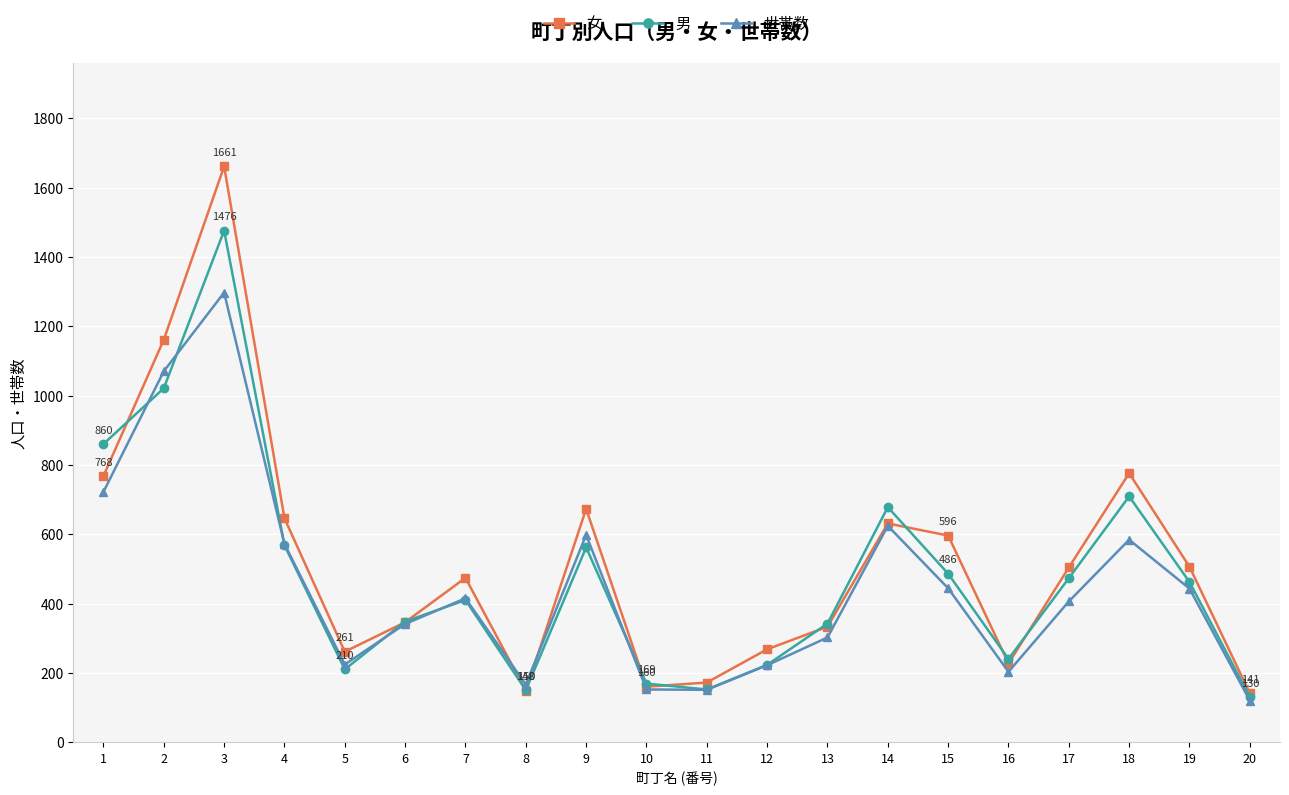

Is it true that 女 equals 1161 at 2?

True